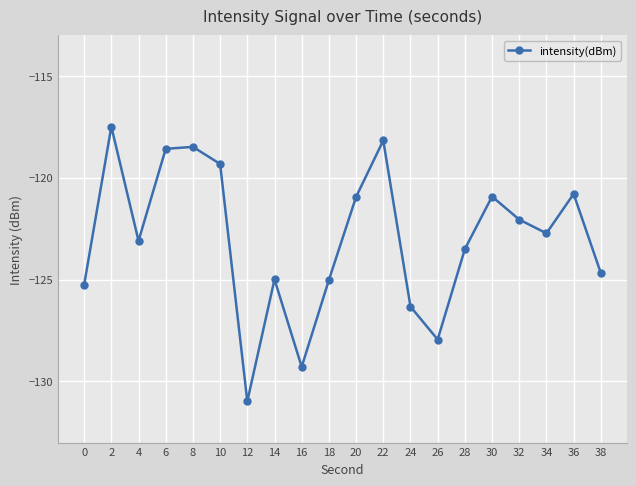

Is it true that the value at 34 is -122.7?

True